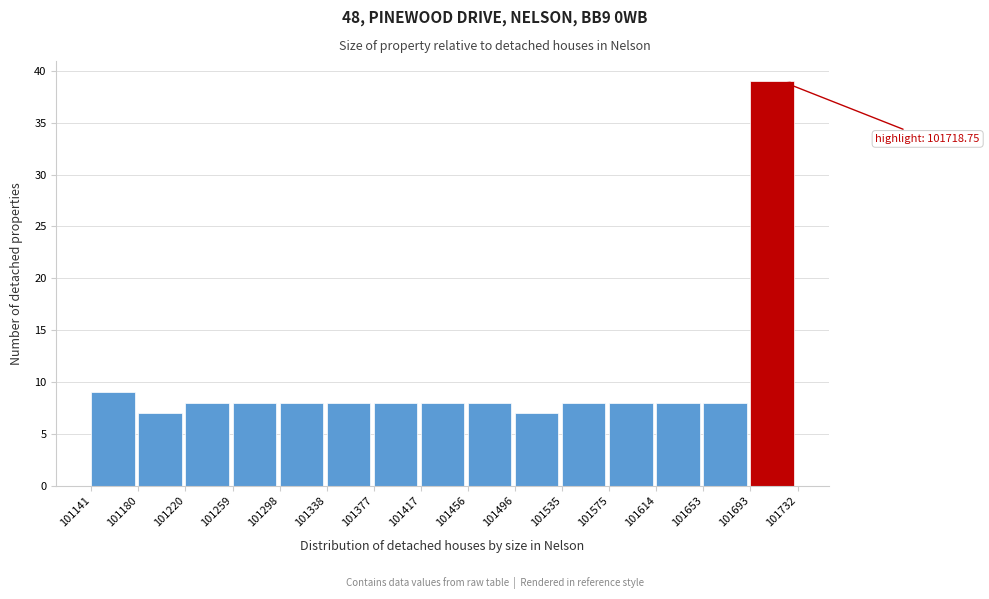

Over which range of the x-axis is the bar tallest?

101693 to 101732